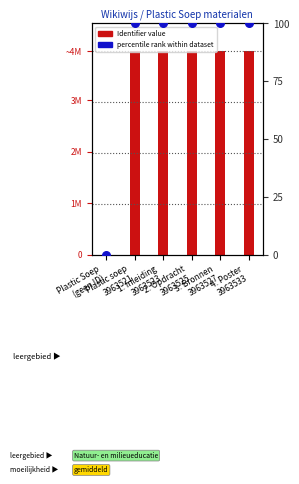

At how many categories does at least one series exceed 327083?

5